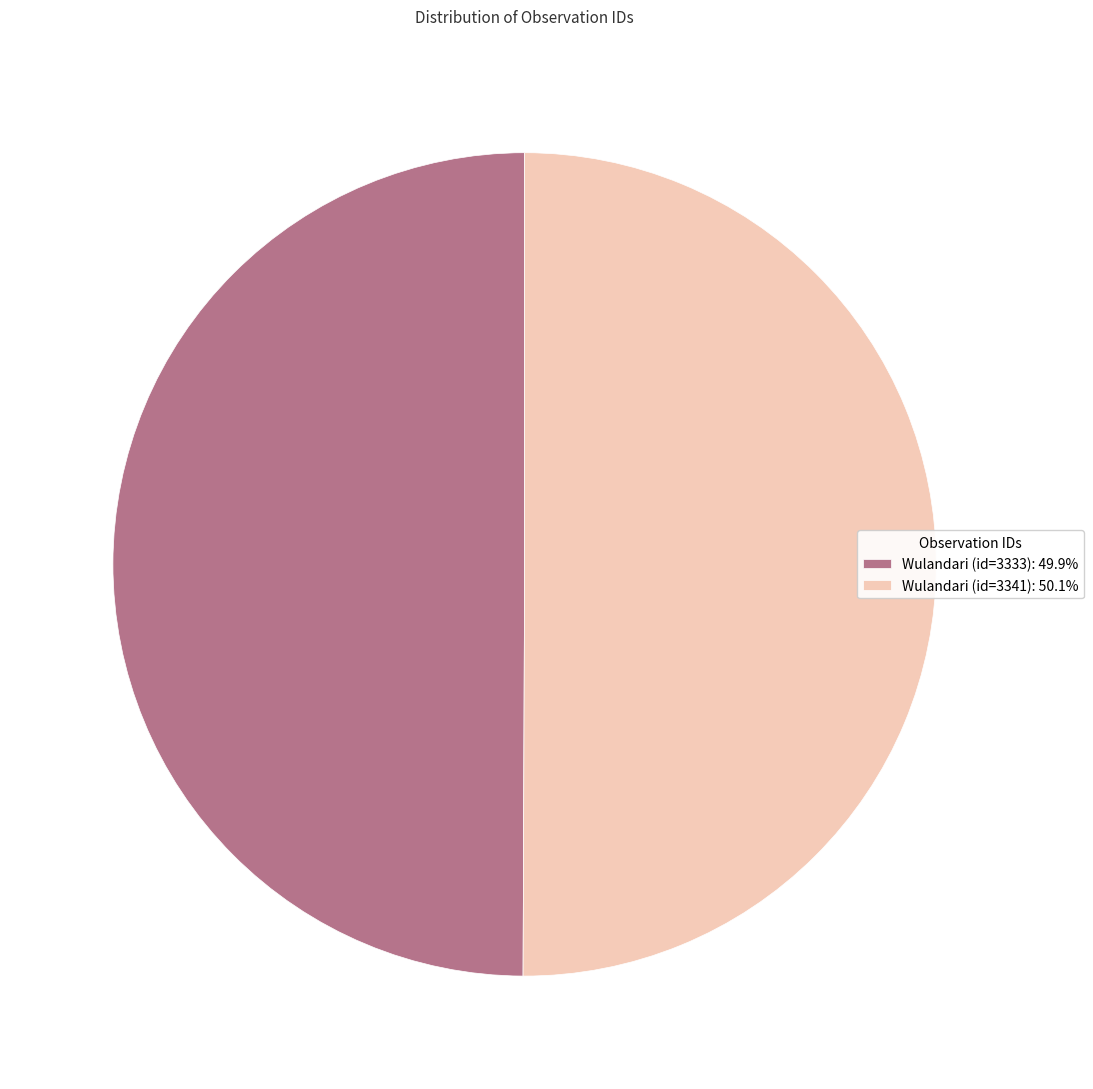

Do Wulandari (id=3333): 49.9% and Wulandari (id=3341): 50.1% together represent more than half of the pie?

Yes